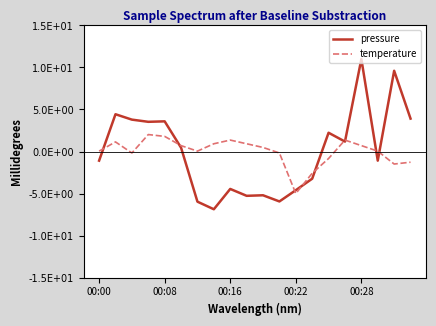

Rank the categories by pressure value from lowest to highest.

7, 6, 11, 9, 10, 12, 8, 13, 00:00, 17, 5, 15, 14, 00:22, 00:28, 00:16, 19, 00:08, 18, 16